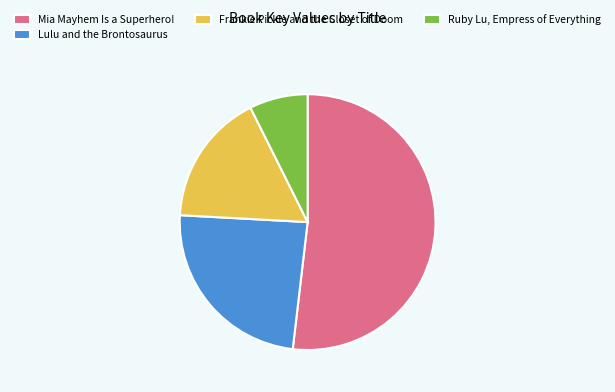

Count the number of slices in the pie.

4